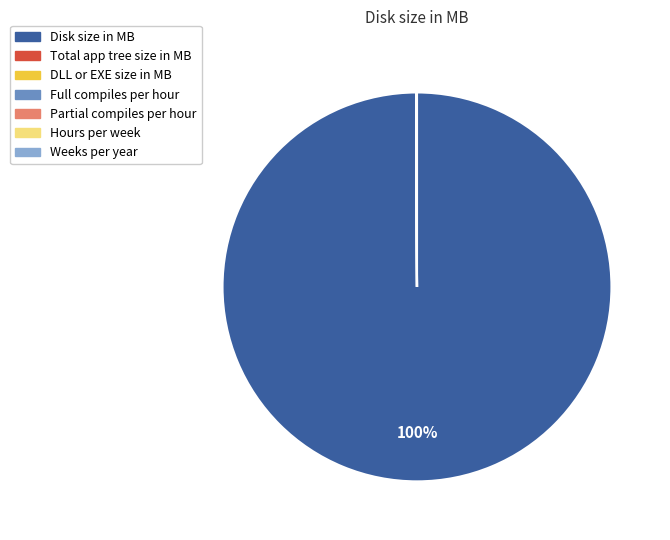

To the nearest percent, what is the average slice percentage?

14%